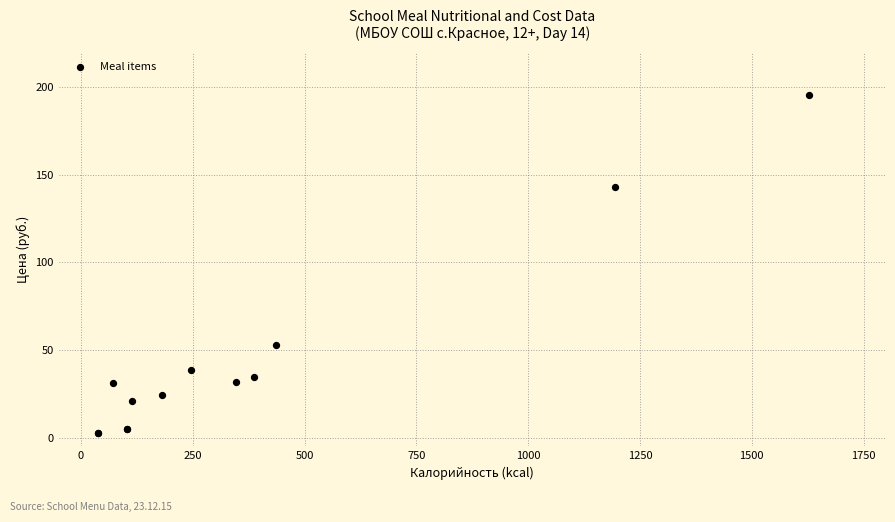

What Y value in the scatter plot is closest to 99?

143.0